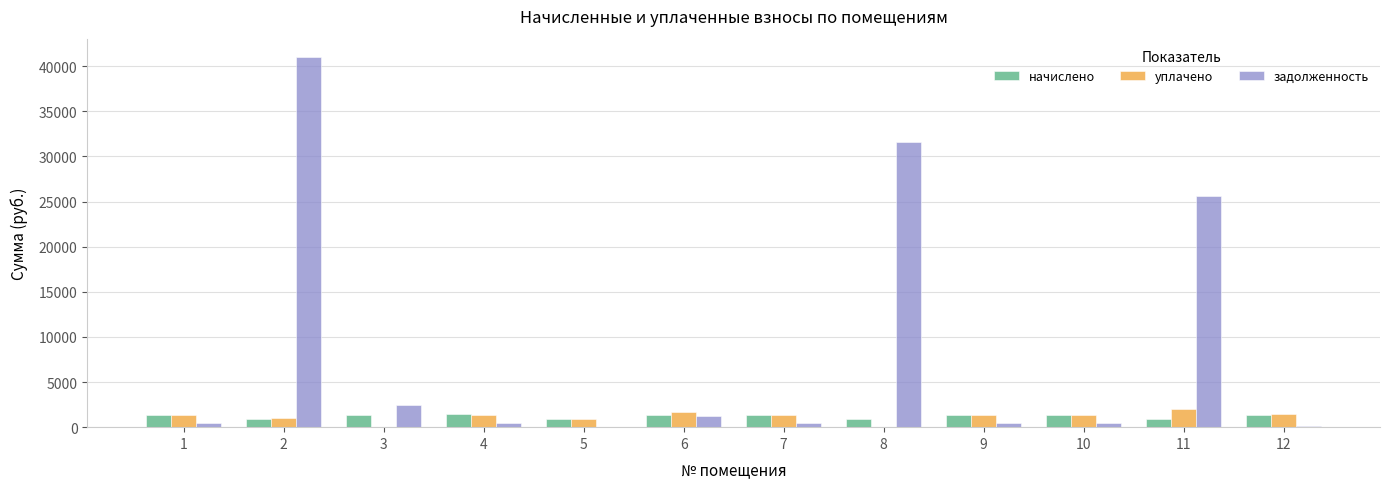

What value does the начислено series have at 8?

953.5